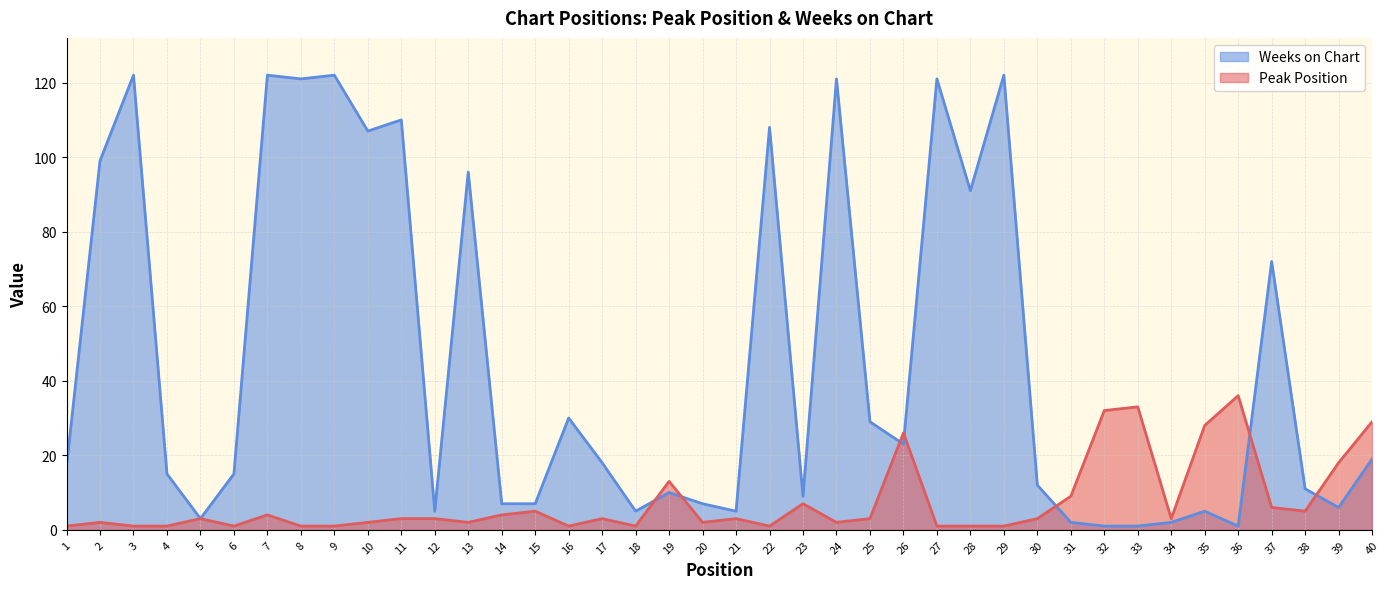

What is the minimum value for Peak Position?

1